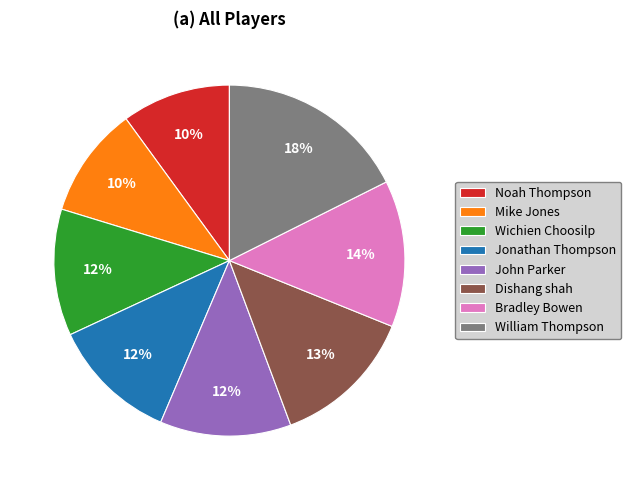

Does any single category account for the majority?

No